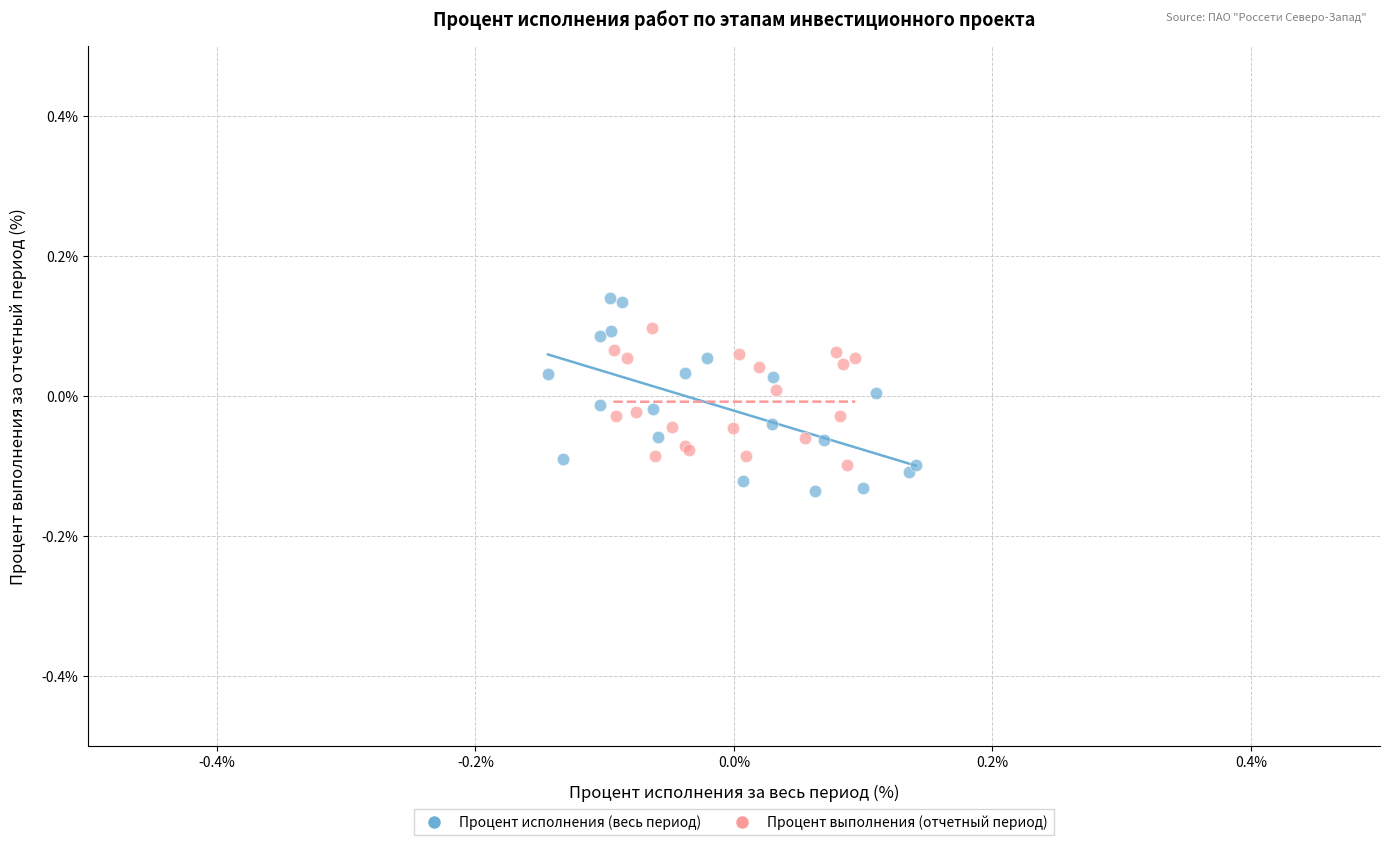

Which series reaches the maximum Y coordinate?

Процент исполнения (весь период)